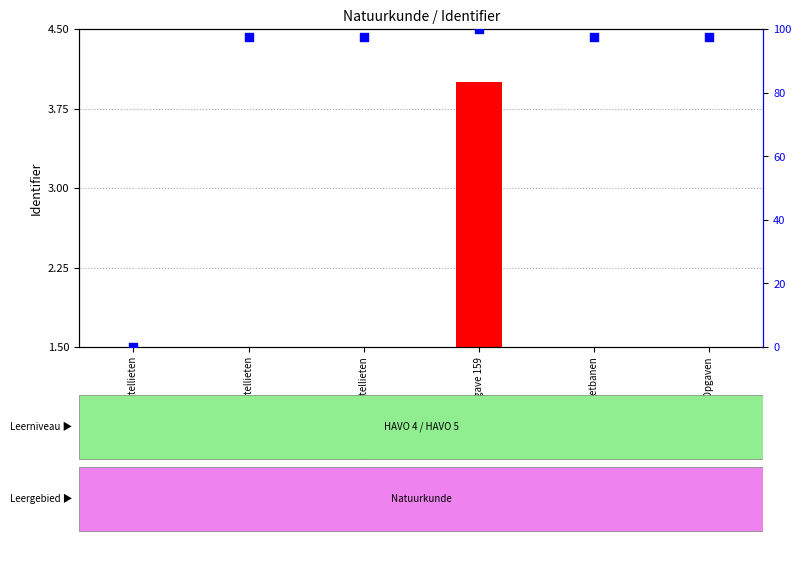

Which series has the largest Y range (max minus min)?

percentile rank within the sample